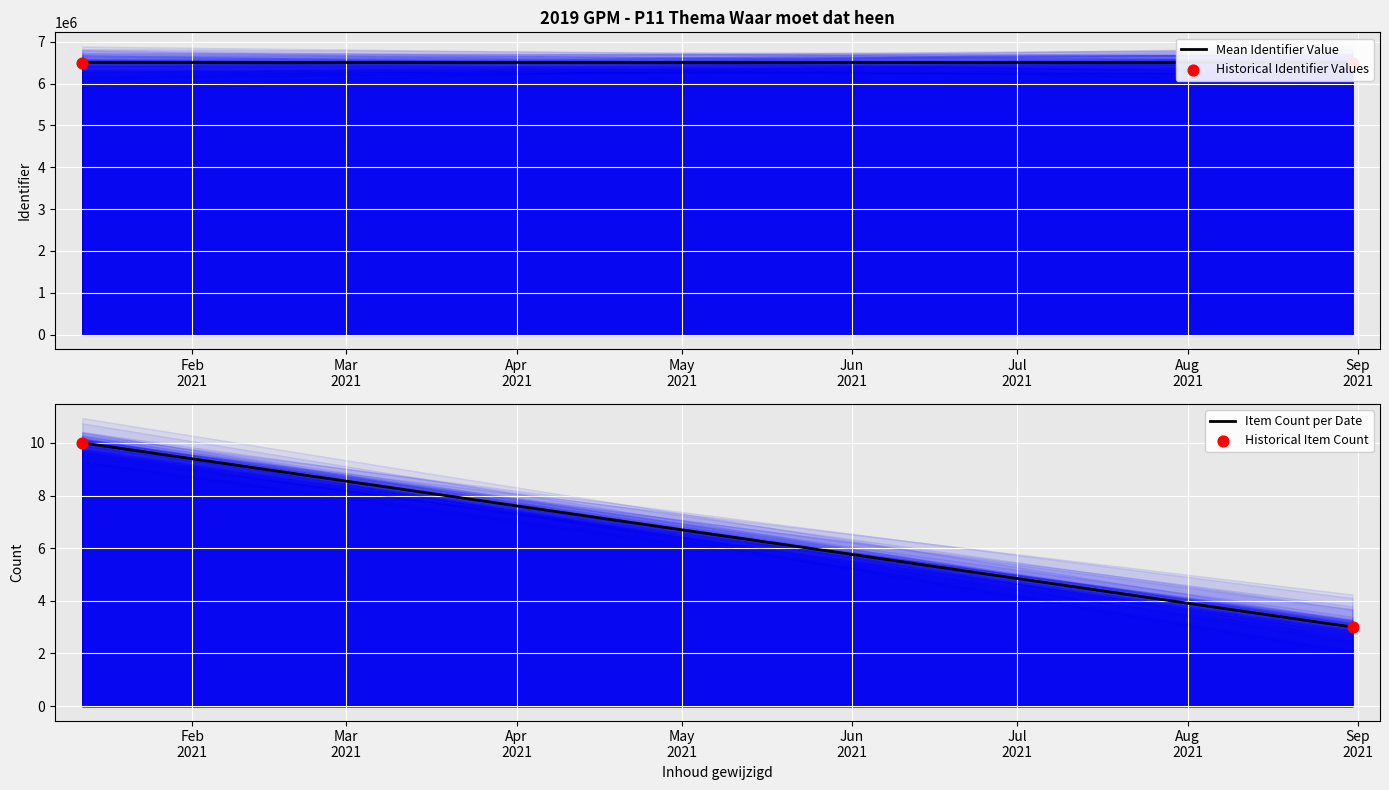

What are all the series names shown in the legend?

Mean Identifier Value, Historical Identifier Values, Item Count per Date, Historical Item Count